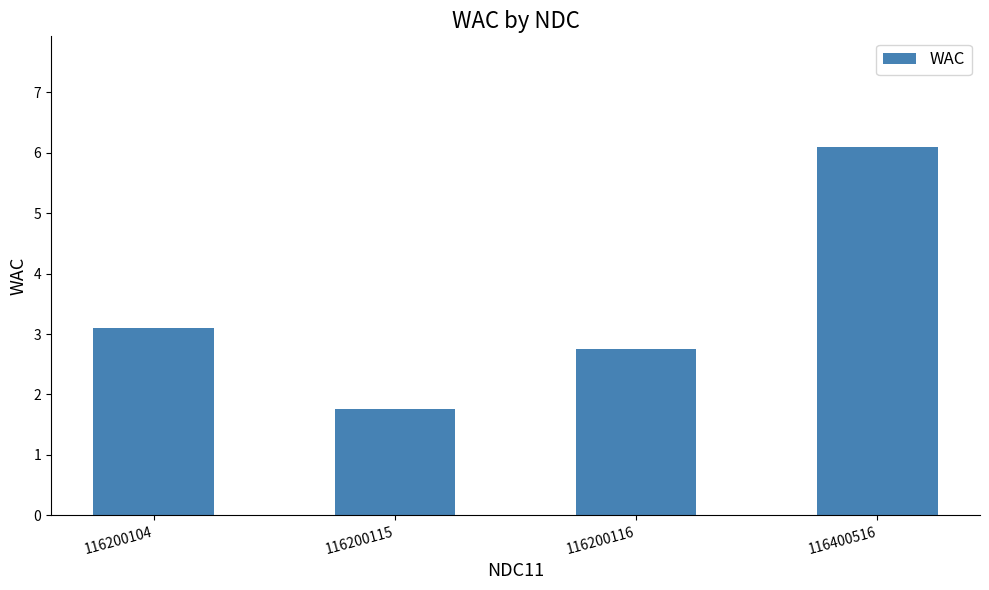

What is the value of the 2nd bar from the left?

1.8